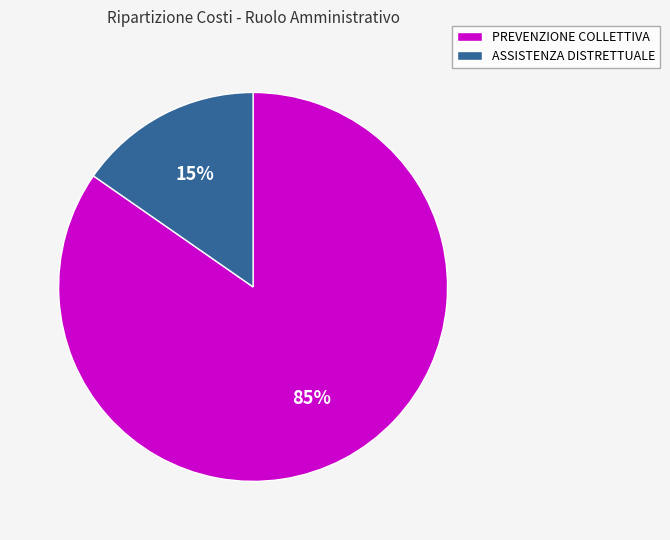

To the nearest percent, what is the average slice percentage?

50%